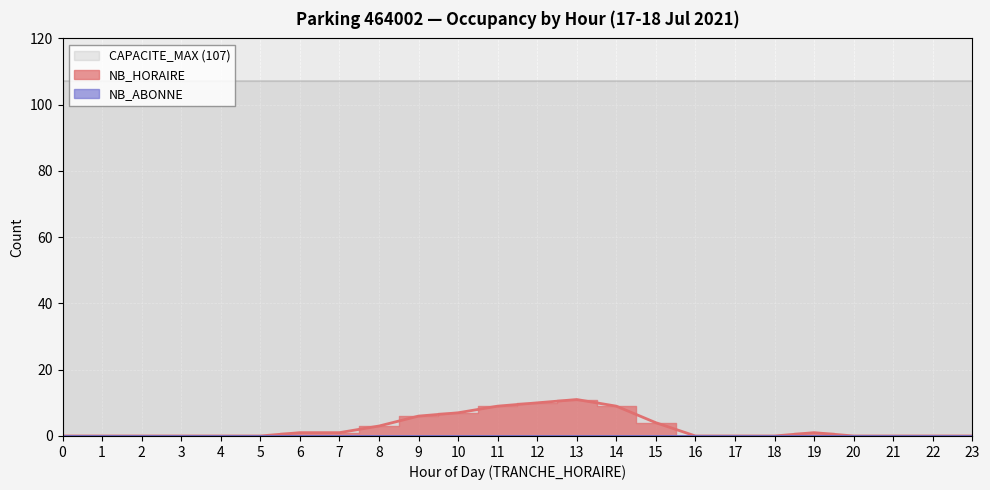

True or false: NB_ABONNE and NB_HORAIRE cross at least once.

False